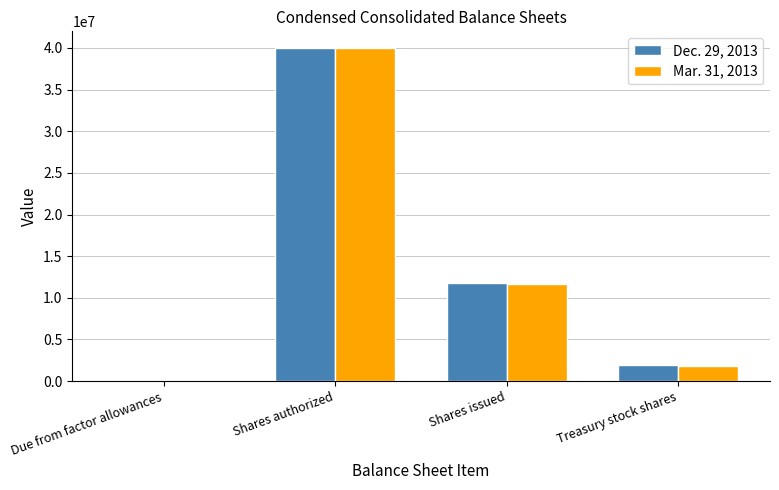

Which category has the highest value across all series?

Shares authorized